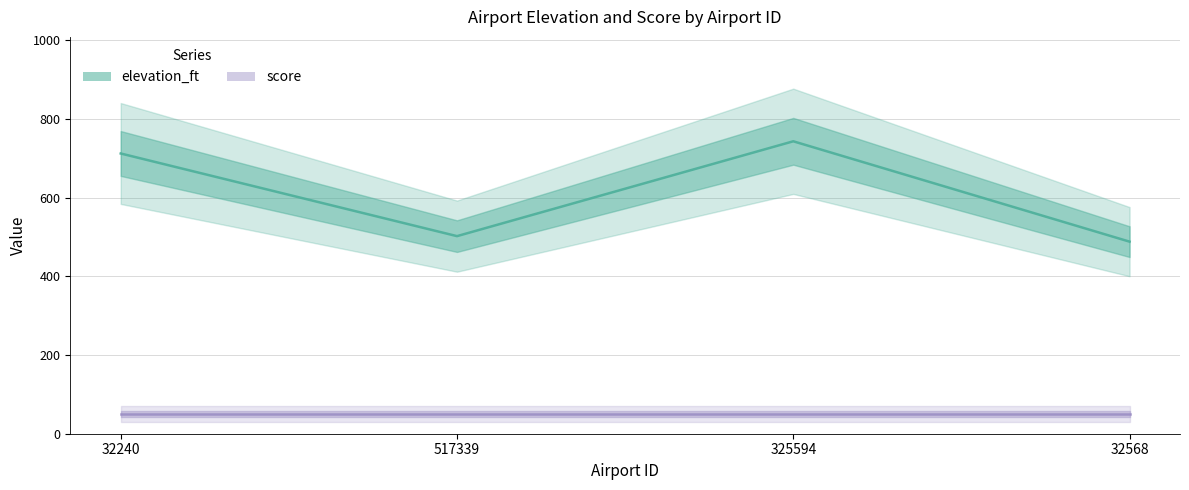

List the labels in order of value, largest first.

325594, 32240, 517339, 32568